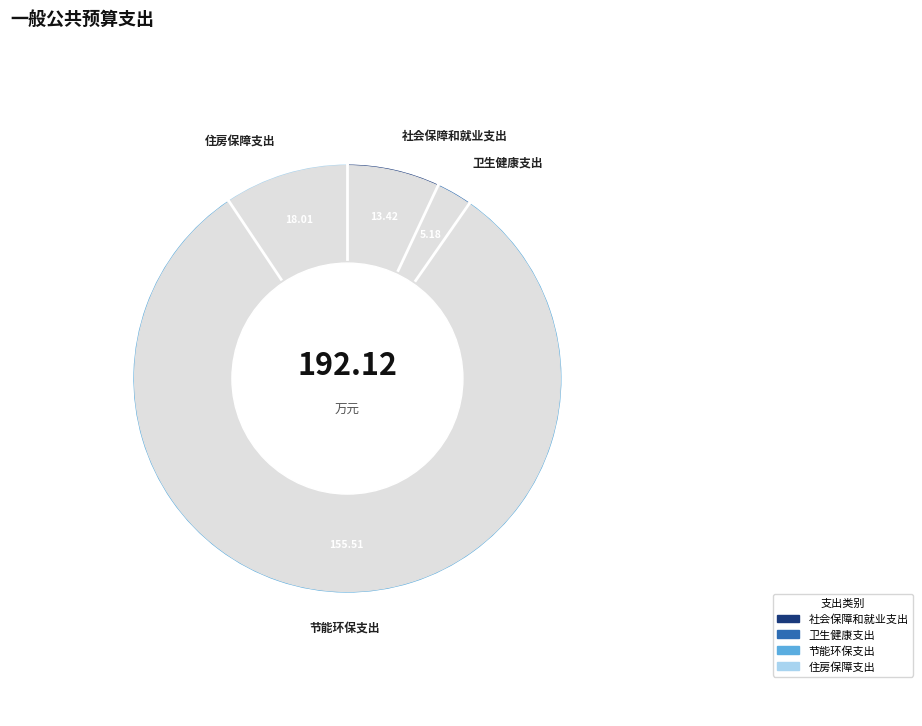

Which category has the biggest portion of the pie?

节能环保支出